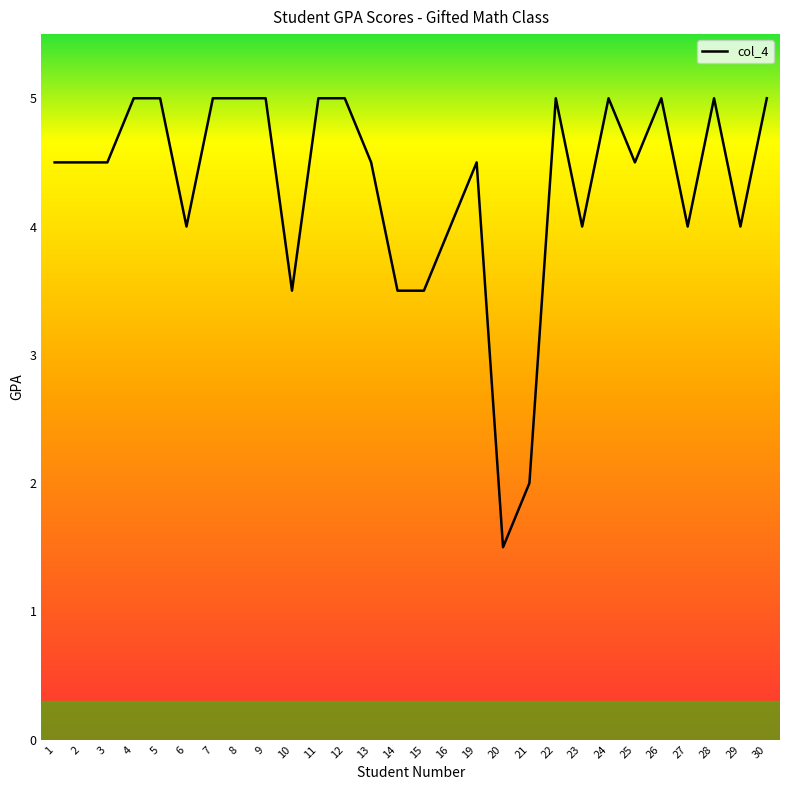

What is the minimum value shown in the chart?

1.5